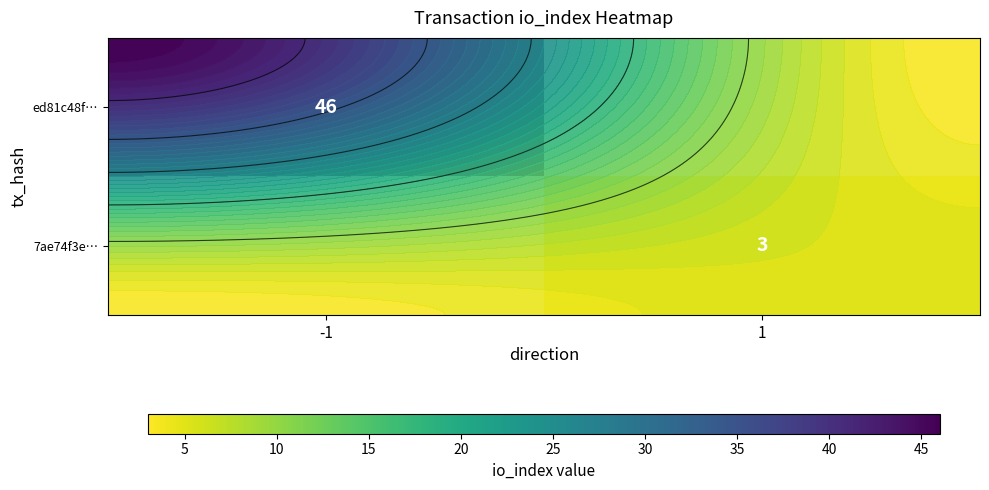

Is it true that ed81c48f… equals 80.4 at -1?

False